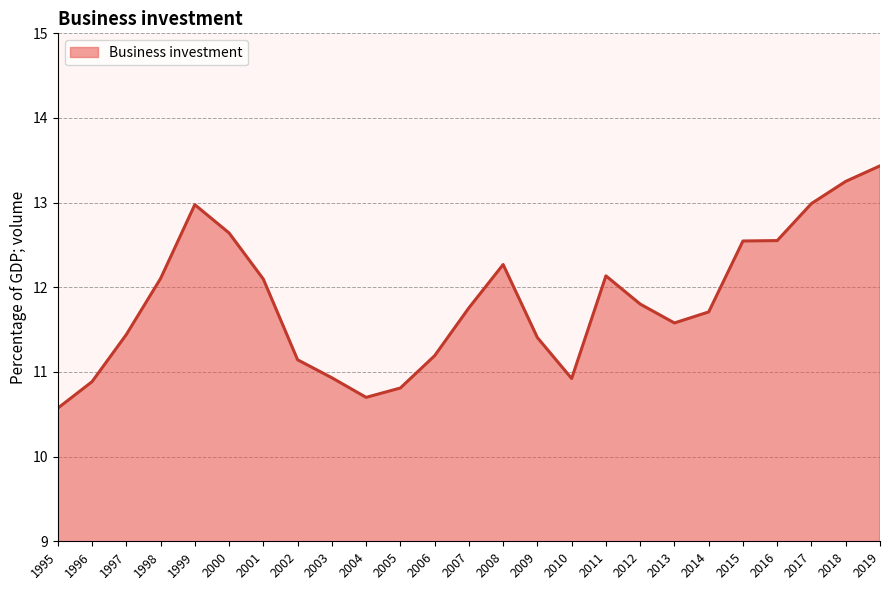

Where is the first local maximum?

1999